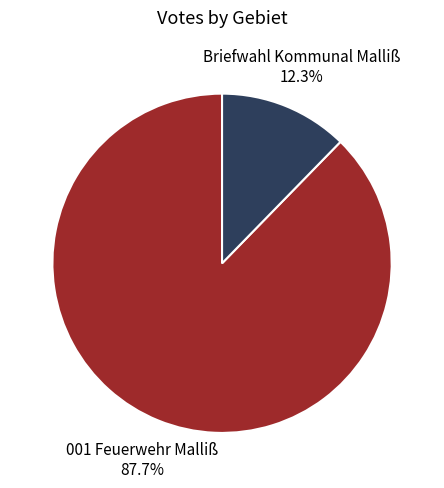

What portion of the pie excludes 001 Feuerwehr Malliß?

12.3%